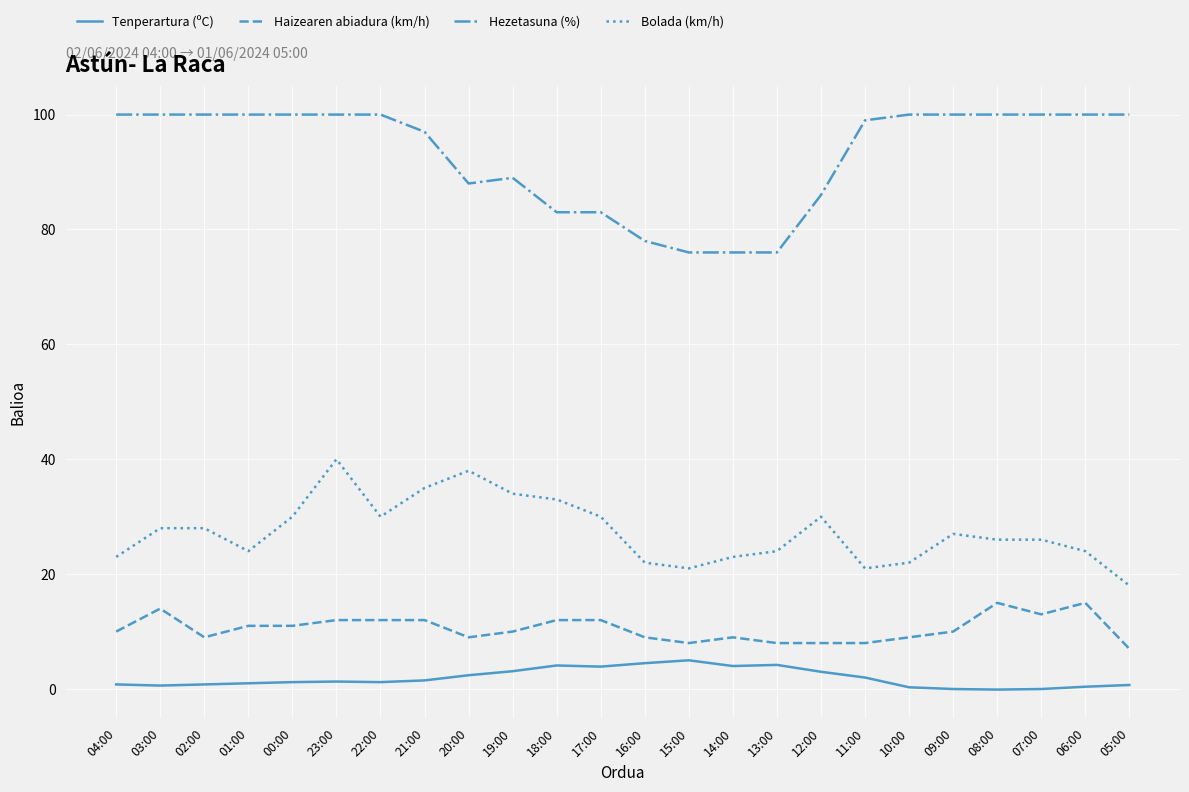

What is the spread (max minus min) of values at 19:00?

85.9